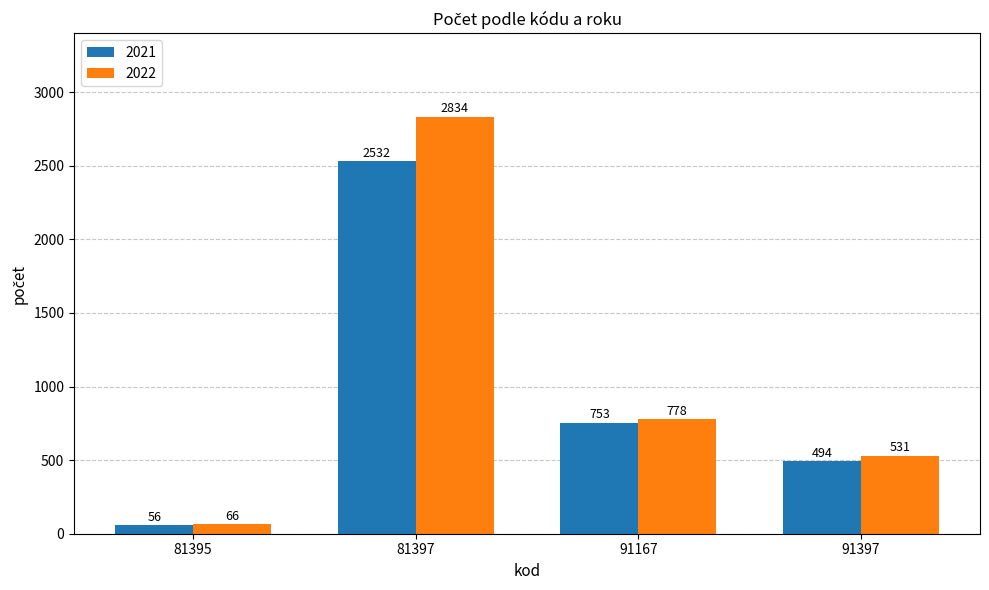

Which series has the largest range (max minus min)?

2022